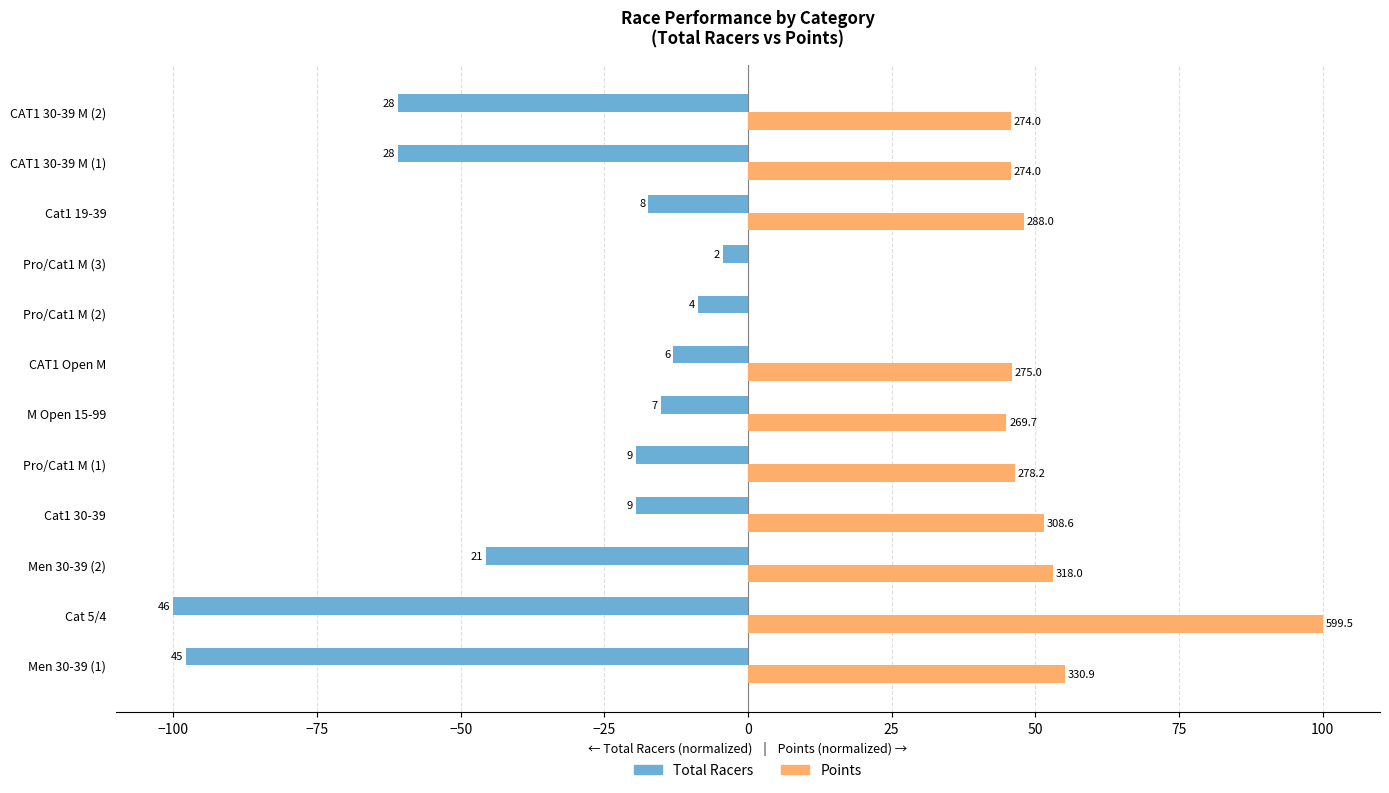

What is the average value of the Points series?

44.7